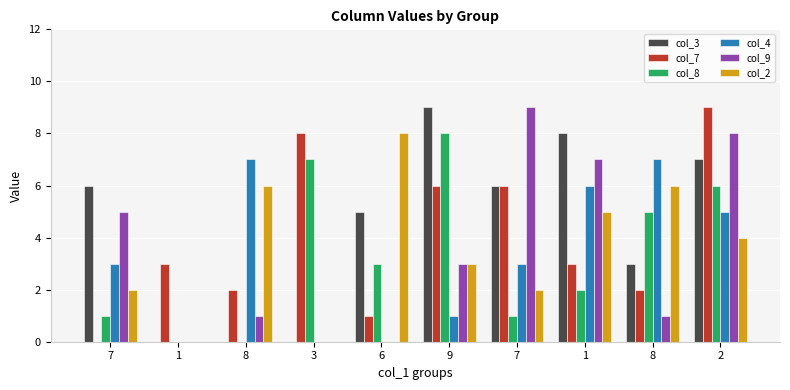

What are all the series names shown in the legend?

col_3, col_7, col_8, col_4, col_9, col_2